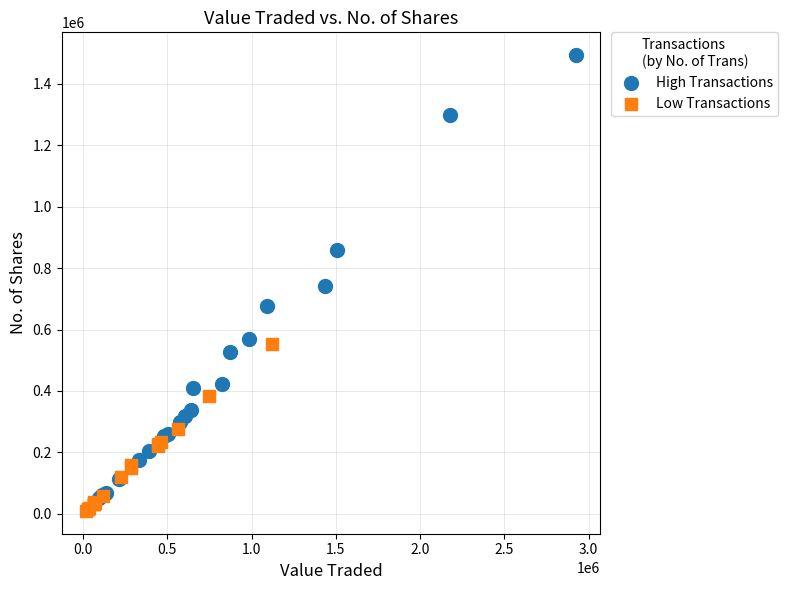

Which series reaches the maximum Y coordinate?

High Transactions